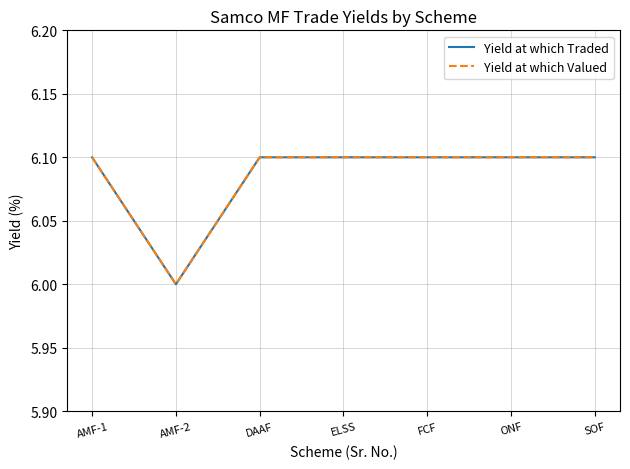

Where is the first local minimum for Yield at which Traded?

AMF-2